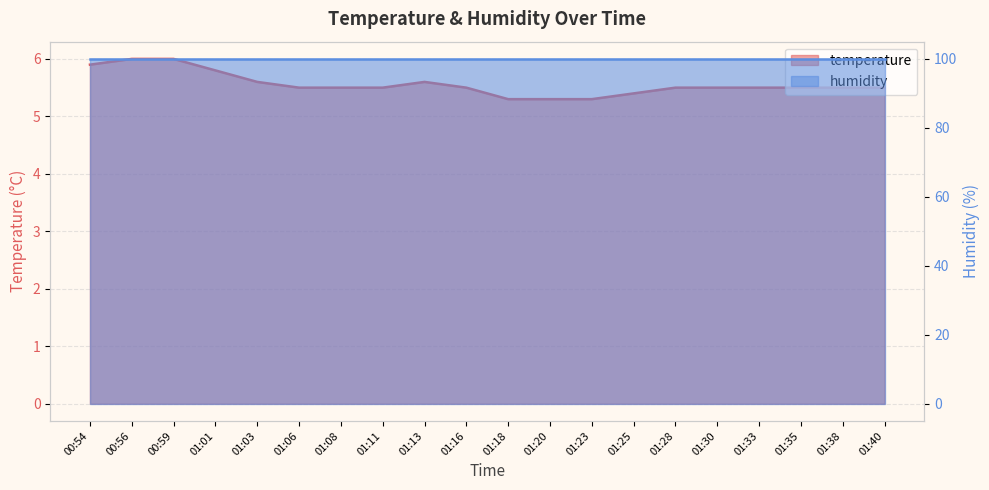

Rank the categories by value from lowest to highest.

01:18, 01:20, 01:23, 01:25, 01:06, 01:08, 01:11, 01:16, 01:28, 01:30, 01:33, 01:35, 01:38, 01:40, 01:03, 01:13, 01:01, 00:54, 00:56, 00:59